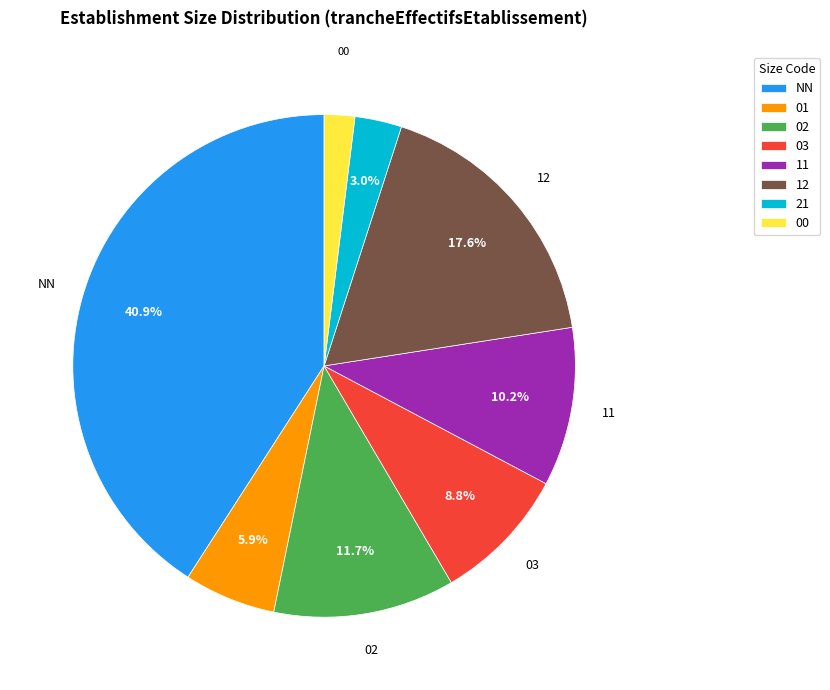

What is the ratio of the value at NN to the value at 02?

3.5